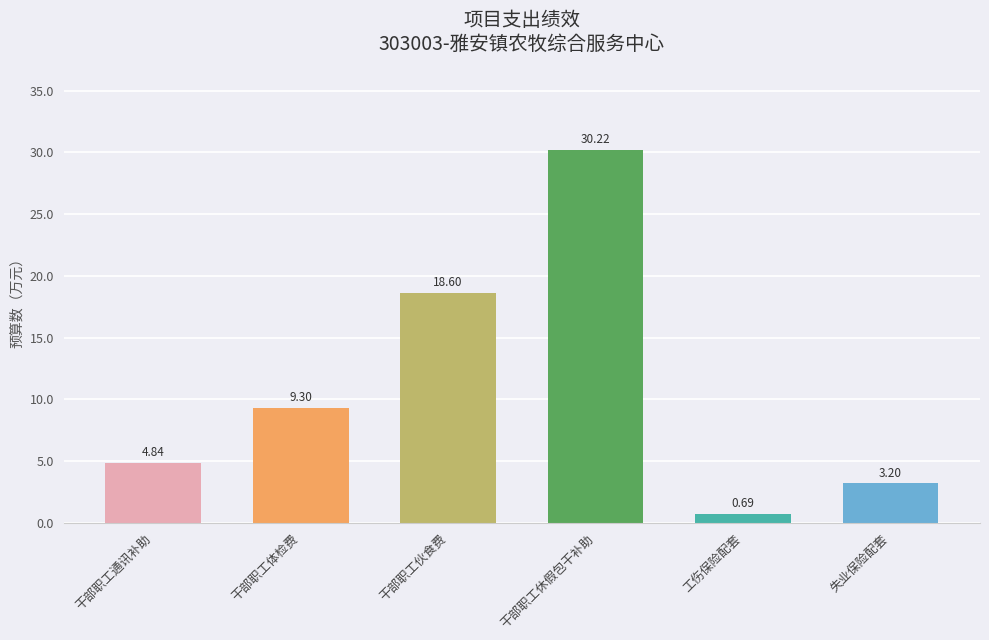

What is the difference between the maximum and second lowest values?

27.0